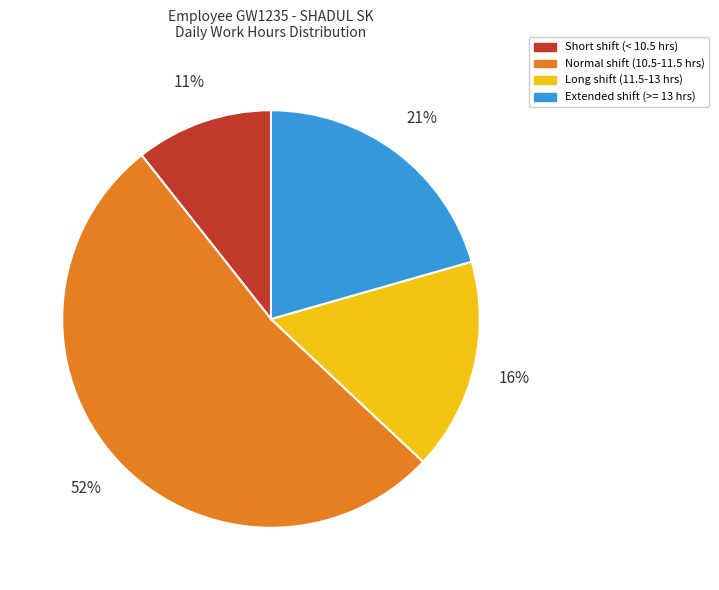

To the nearest percent, what is the combined percentage of Extended shift (>= 13 hrs) and Long shift (11.5-13 hrs)?

37%